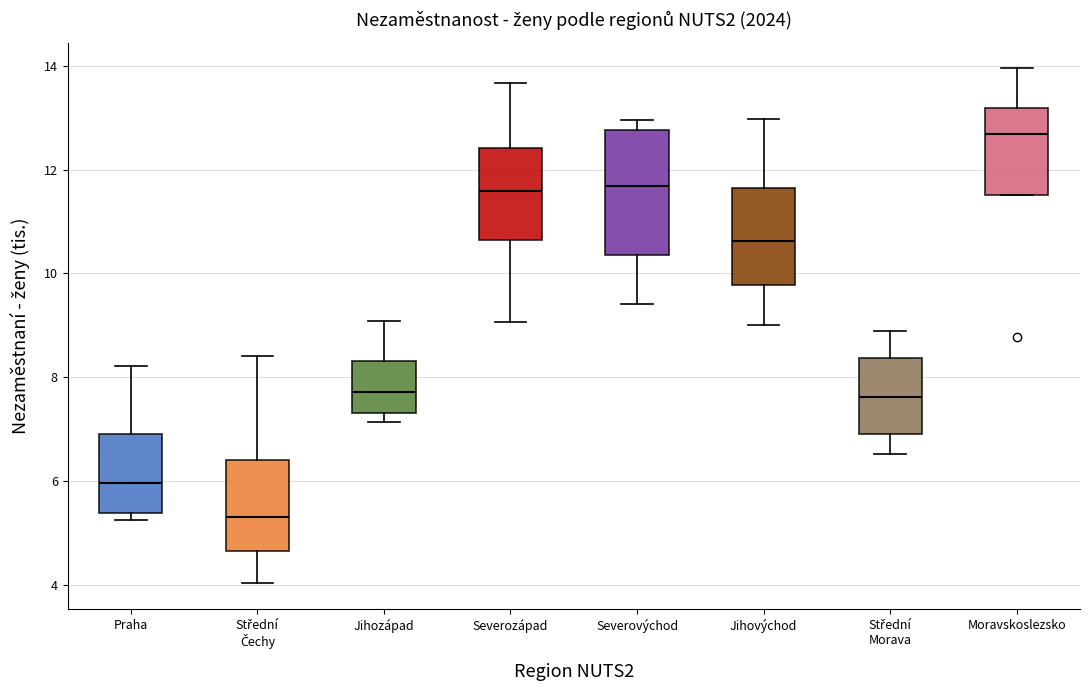

Reading left to right, read every box against the y-axis: the position of its median line, the range the box covers, and the ends of its whiskers. The values are not printed on the chart, so give them approximately, as read against the axis.

Praha: median 6.0, box 5.4 to 7.0, whiskers 5.2 to 8.2
Střední Čechy: median 5.4, box 4.6 to 6.4, whiskers 4.0 to 8.4
Jihozápad: median 7.8, box 7.4 to 8.4, whiskers 7.2 to 9.0
Severozápad: median 11.6, box 10.6 to 12.4, whiskers 9.0 to 13.6
Severovýchod: median 11.6, box 10.4 to 12.8, whiskers 9.4 to 13.0
Jihovýchod: median 10.6, box 9.8 to 11.6, whiskers 9.0 to 13.0
Střední Morava: median 7.6, box 7.0 to 8.4, whiskers 6.6 to 8.8
Moravskoslezsko: median 12.6, box 11.6 to 13.2, whiskers 11.6 to 14.0